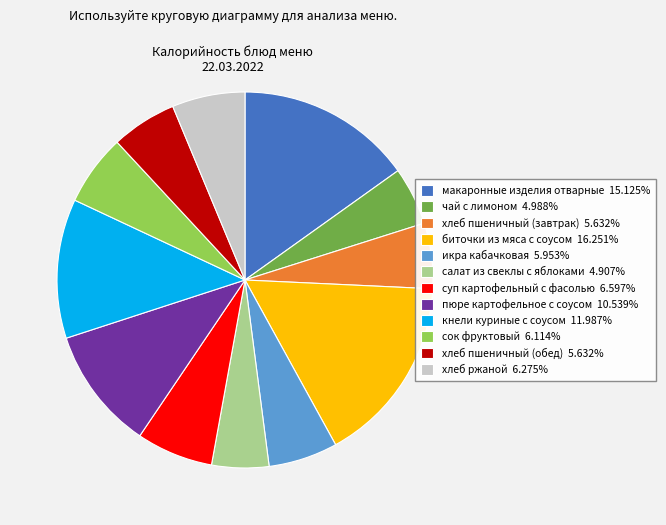

Approximately how many times larger is the value at сок фруктовый 6.114% compared to суп картофельный с фасолью 6.597%?

0.9